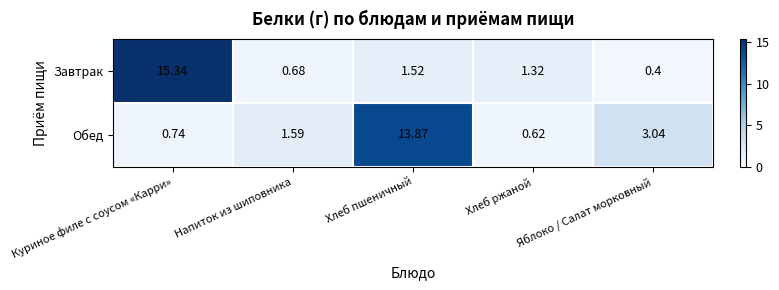

At which label does Завтрак first exceed 1?

Куриное филе с соусом «Карри»